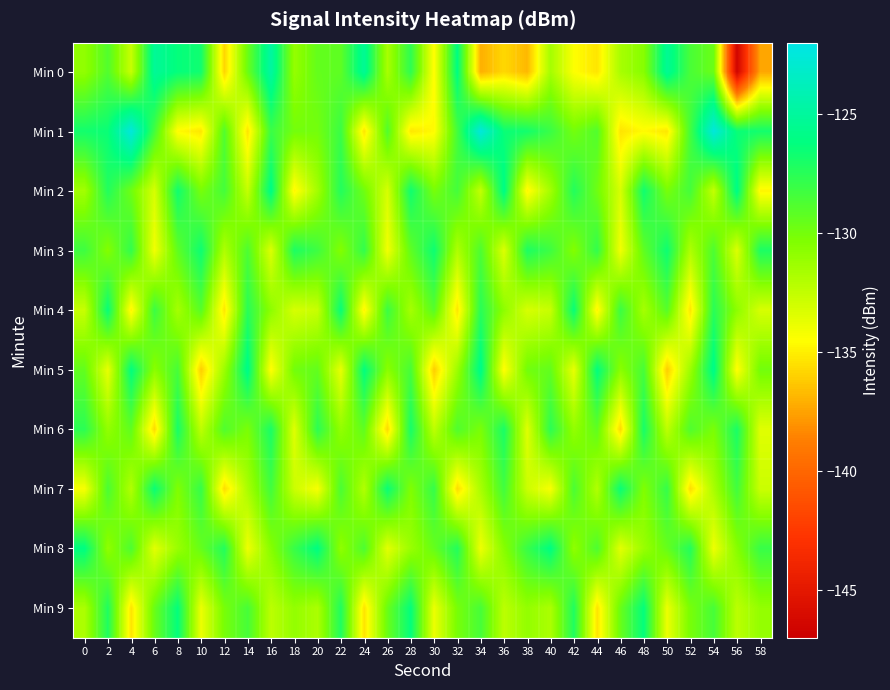

Which category has the lowest value across all series?

56